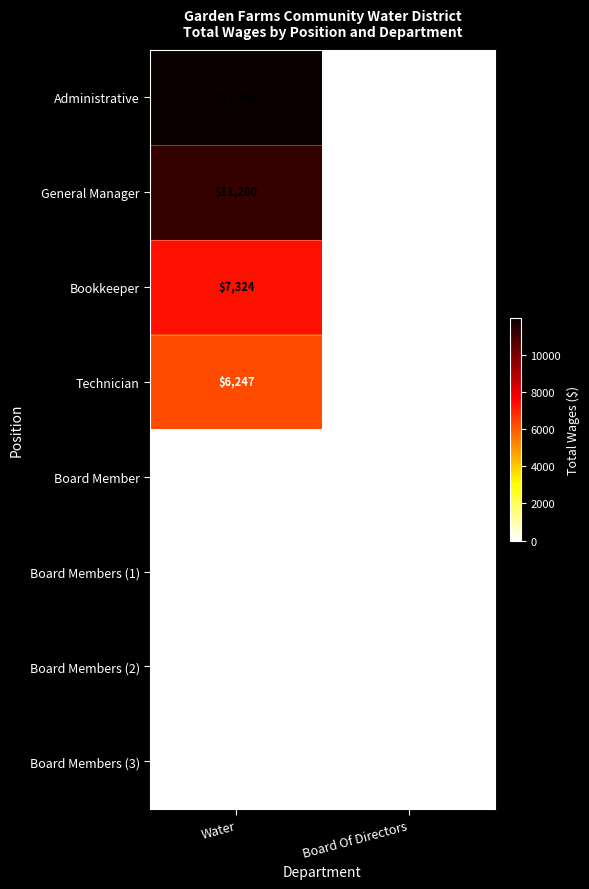

What is the difference between the maximum and minimum values in the Technician series?

6247